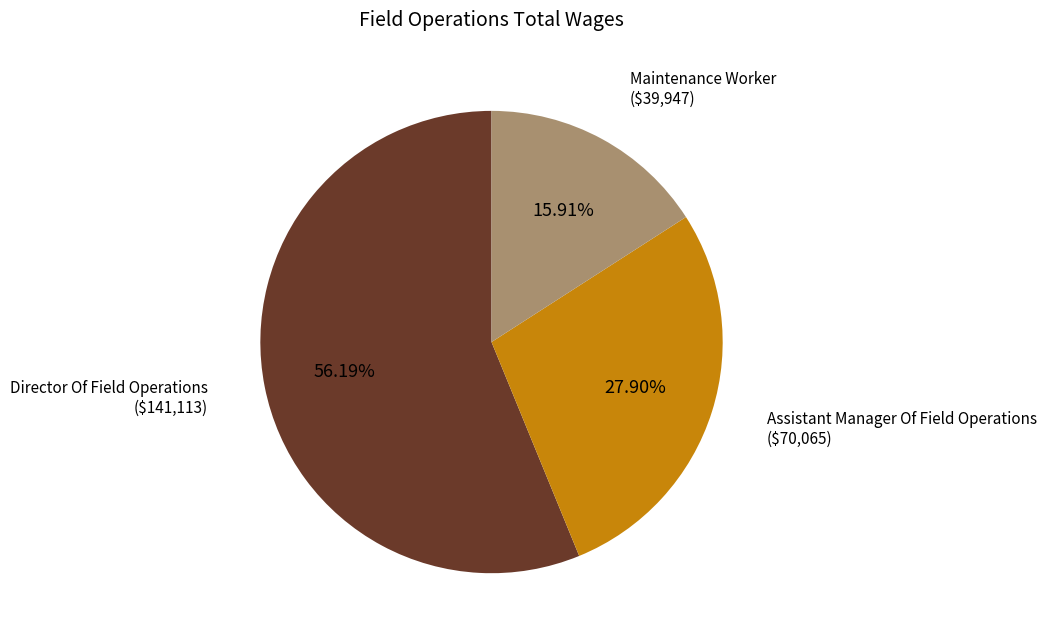

Rank the categories by value from lowest to highest.

Maintenance Worker, Assistant Manager Of Field Operations, Director Of Field Operations